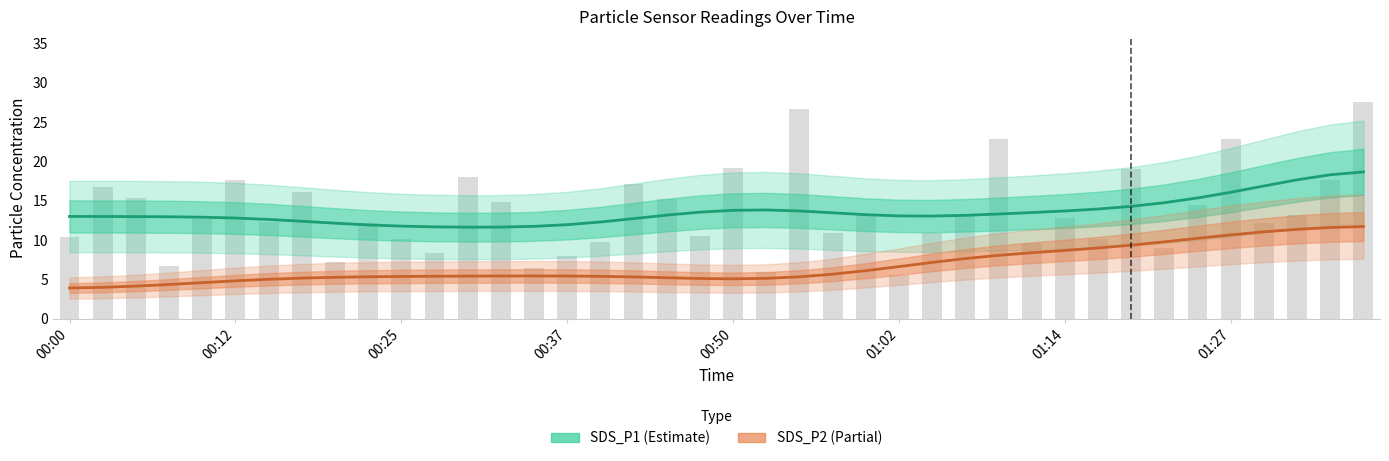

What is the greatest value displayed?

18.7